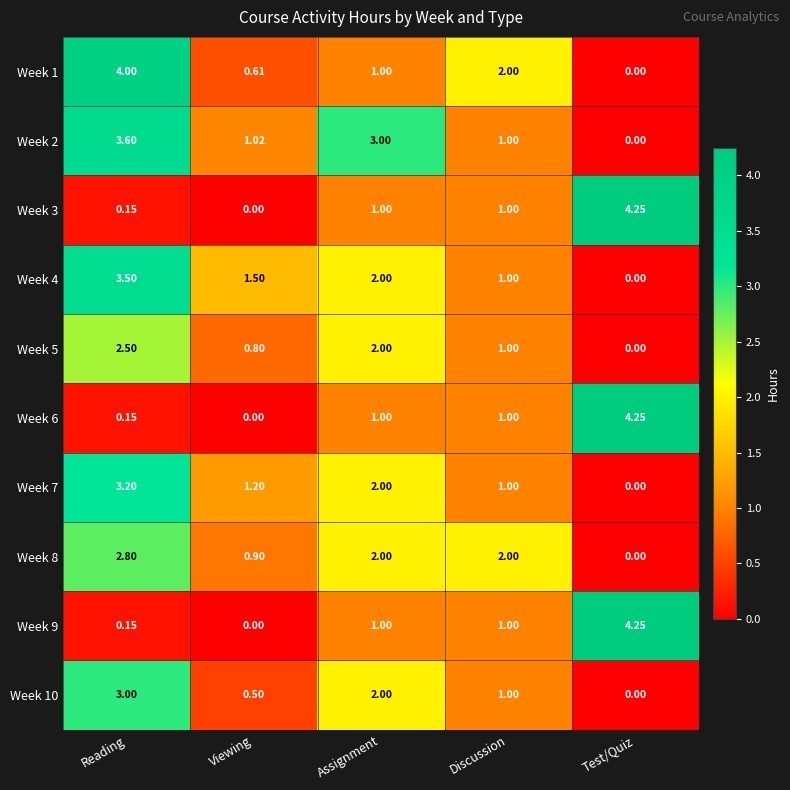

How many positive values does the Week 6 series have?

4